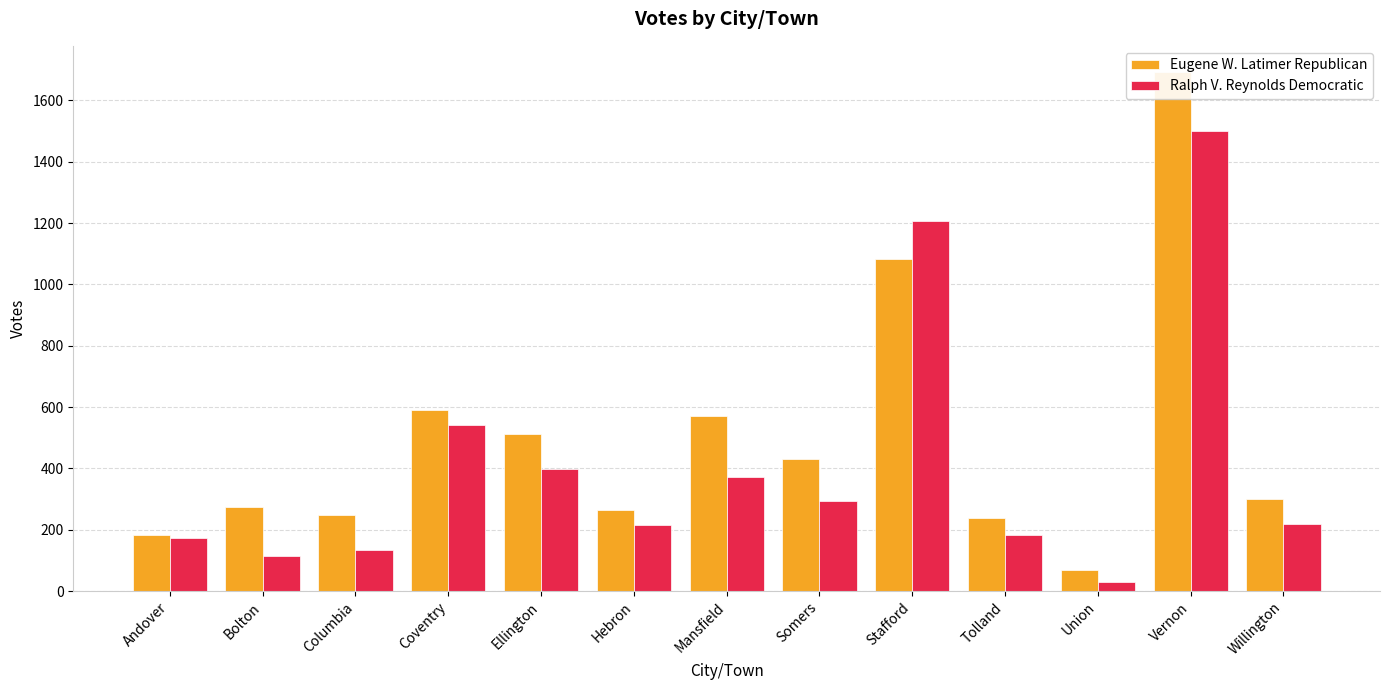

What is the minimum value shown in the chart?

30